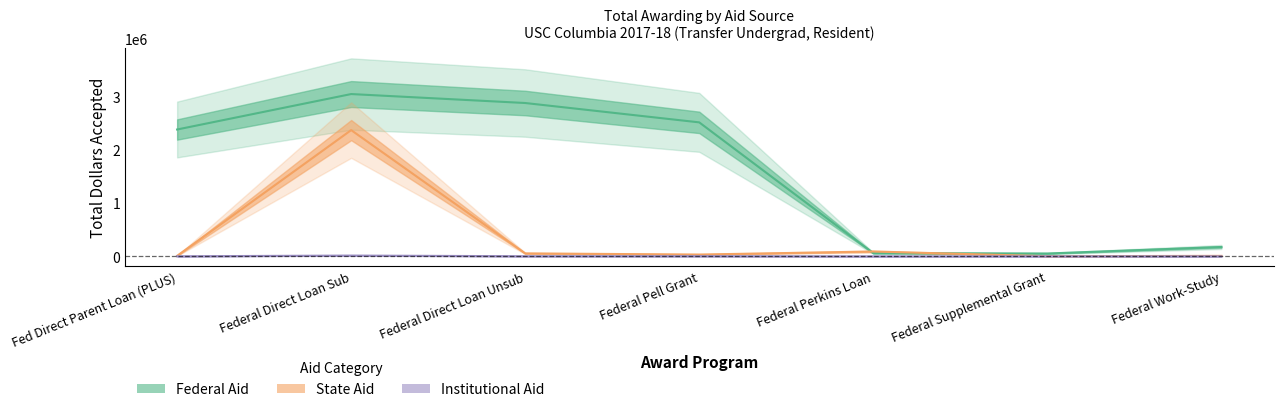

What is the difference between the maximum and minimum values in the Federal Aid series?

3000263